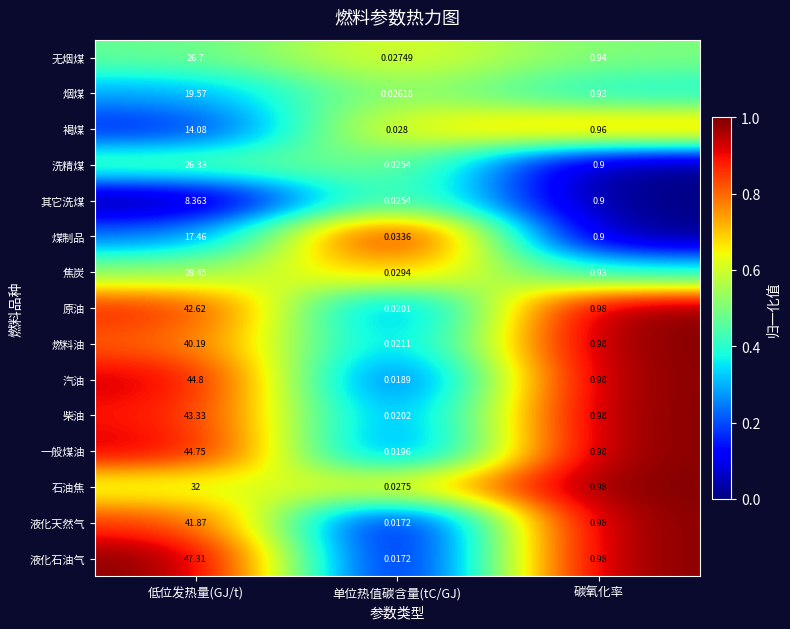

Between 低位发热量(GJ/t) and 碳氧化率, which series saw the biggest shift?

液化石油气